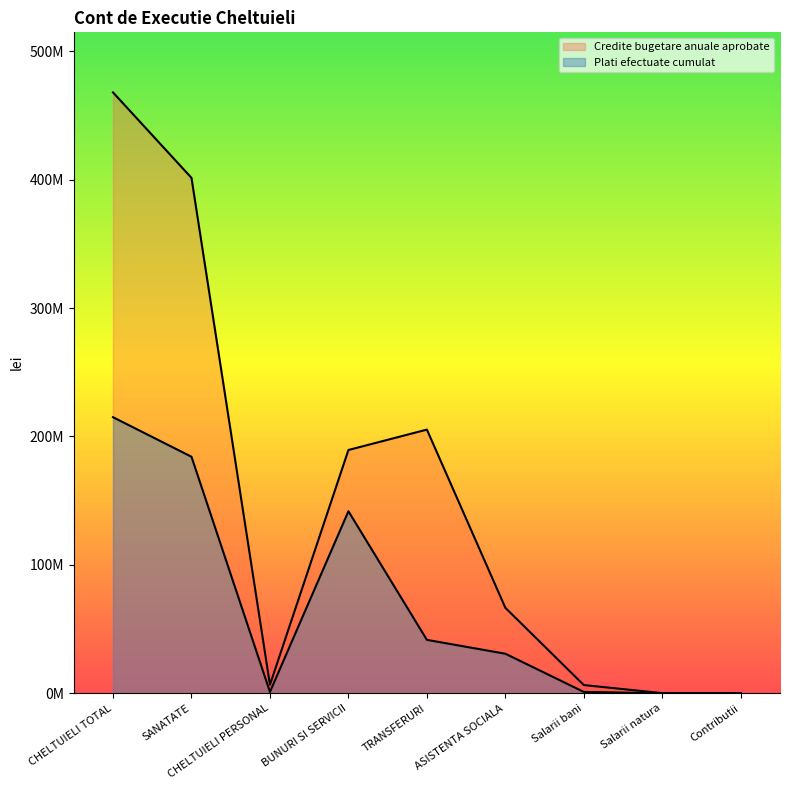

True or false: Credite bugetare anuale aprobate and Plati efectuate cumulat intersect in this chart.

False